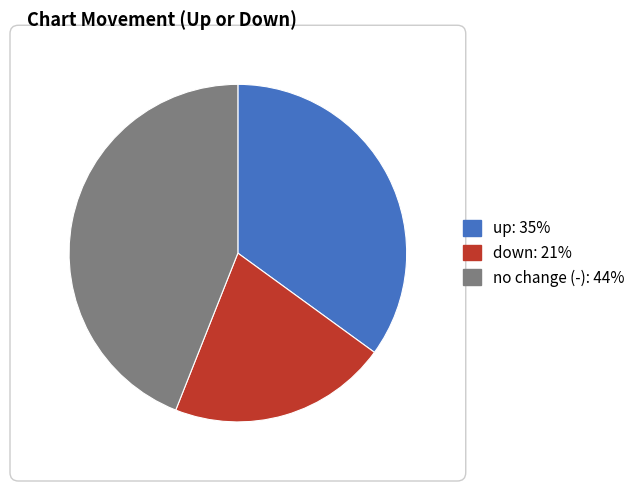

Does any single category account for the majority?

No